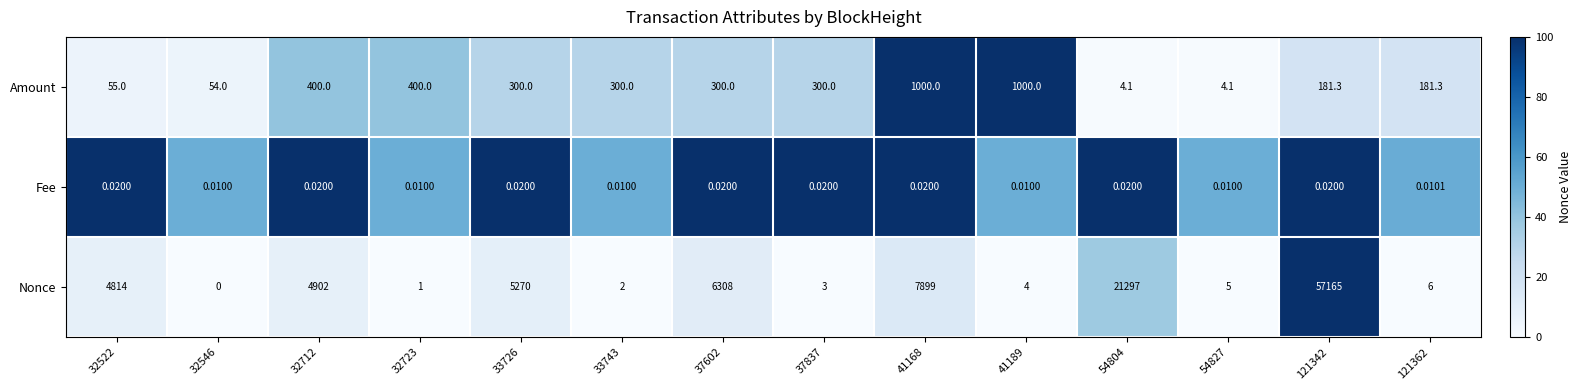

Is the value of Amount at 32712 greater than the value of Fee at 54827?

Yes